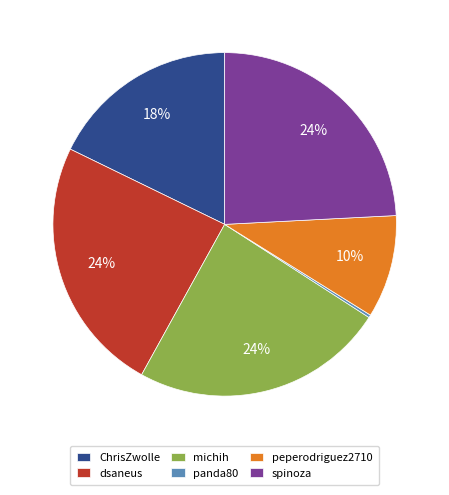

To the nearest percent, what portion does ChrisZwolle represent?

18%